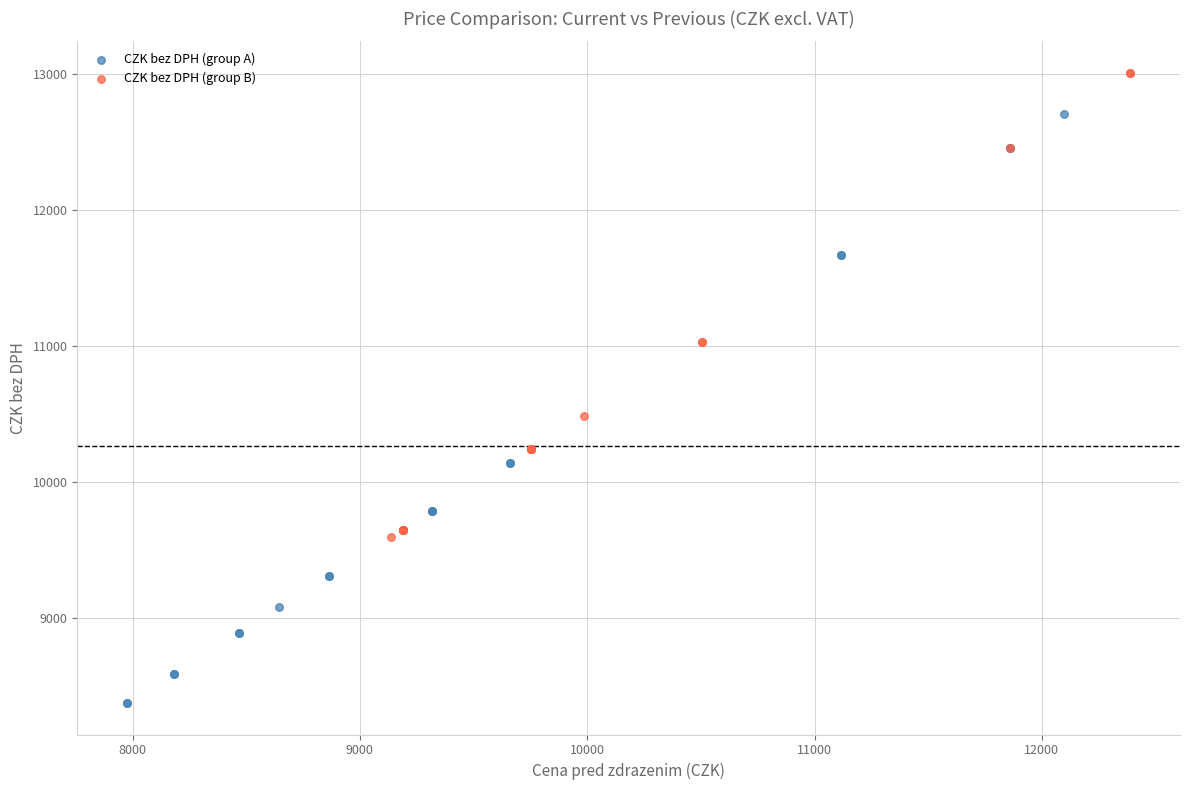

Which series reaches the minimum Y coordinate?

CZK bez DPH (group A)